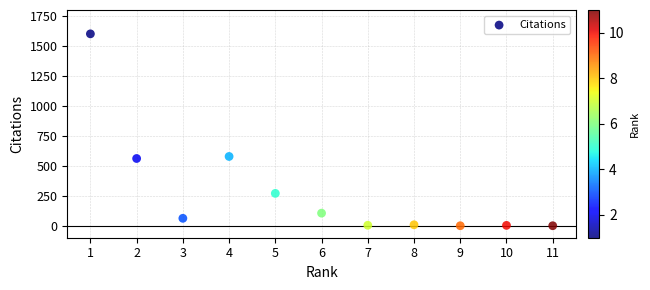

What is the average X value?

6